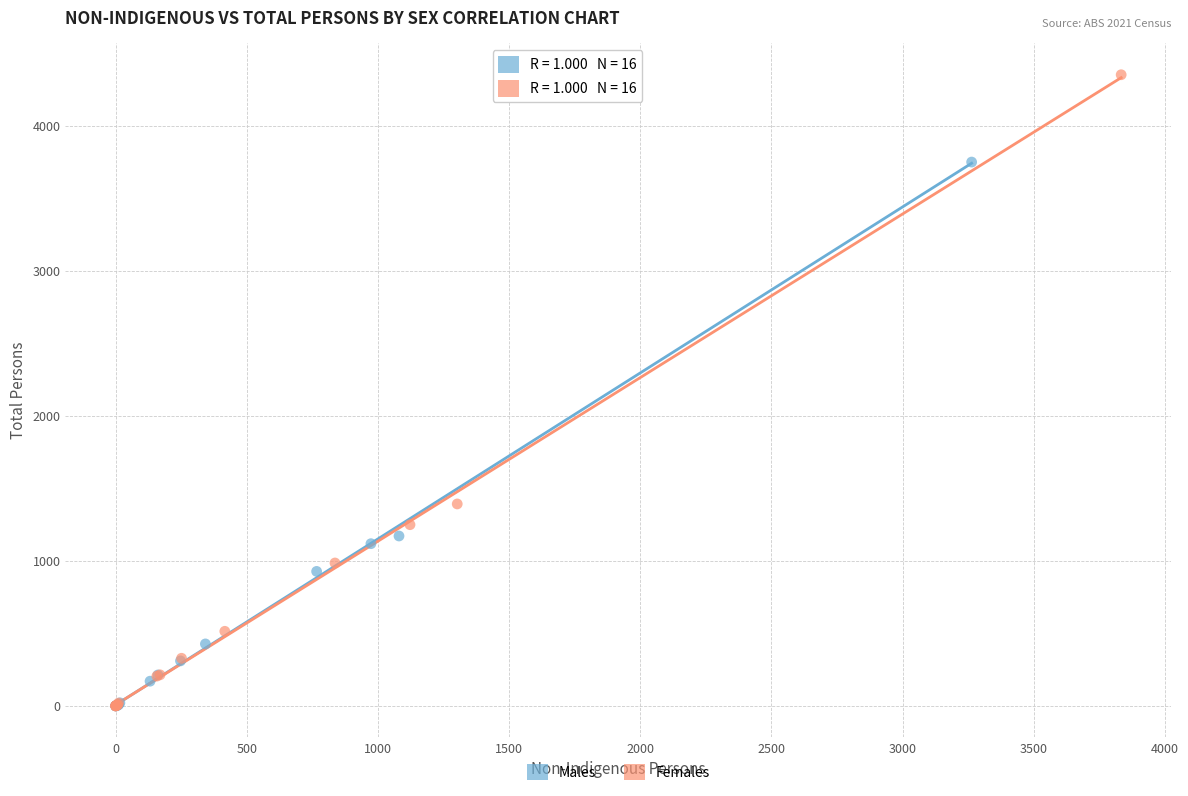

Which series has the largest Y range (max minus min)?

Females